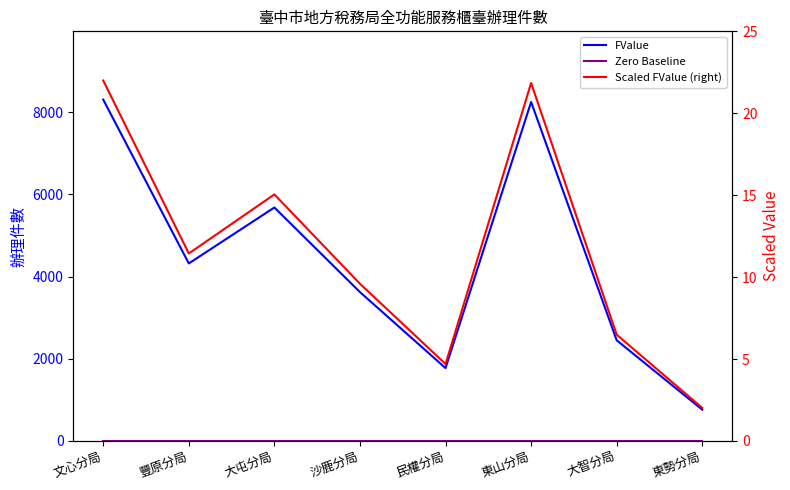

The Scaled FValue (right) series shows 2.0 at 東勢分局. True or false?

True